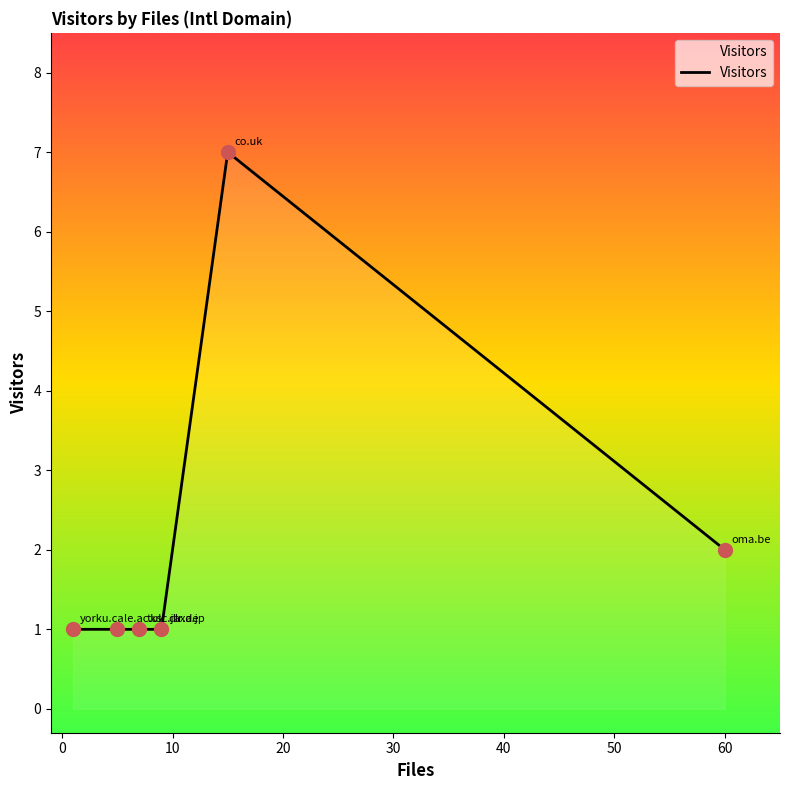

What is the sum of all values?

13